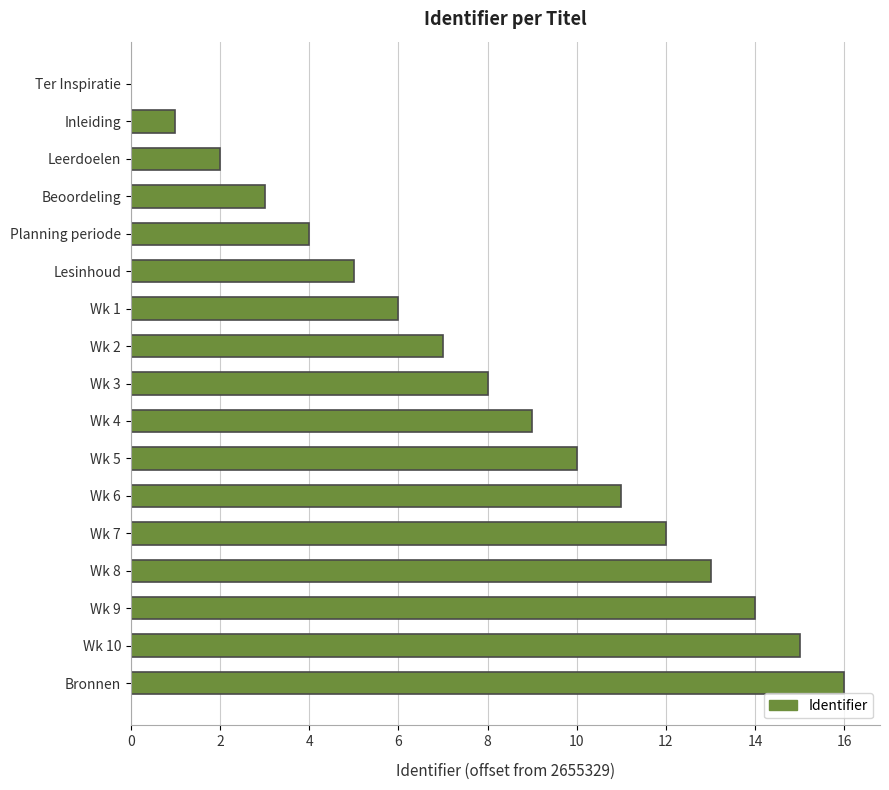

The value at Bronnen is 16. True or false?

True